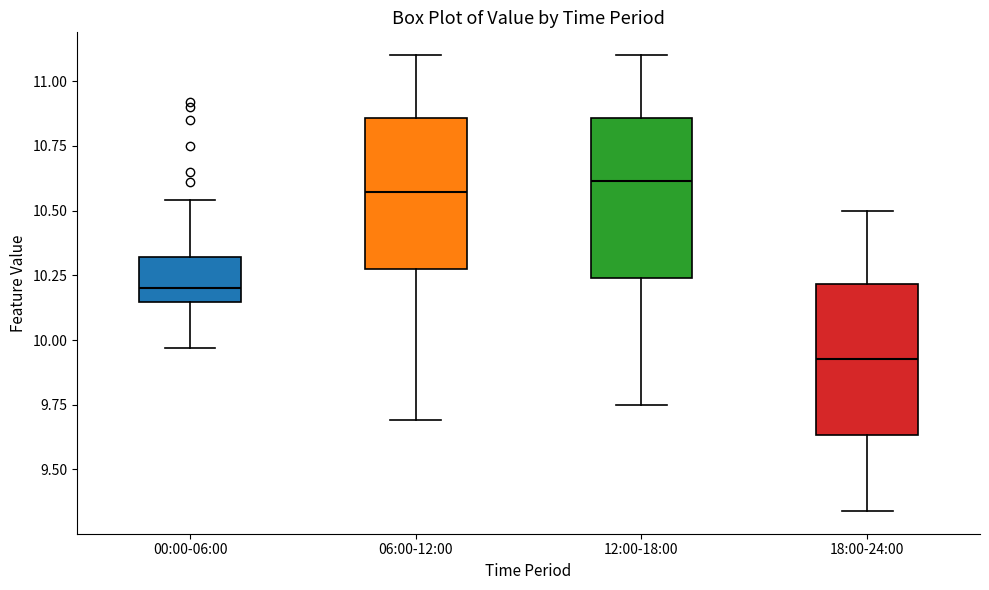

Reading left to right, transcribe this box plot: for each box, give where its median line is, the range the box spans, and where its two whiskers end, as read against the y-axis. The values are not printed on the chart, so give them approximately, as read against the axis.

00:00-06:00: median 10.20, box 10.15 to 10.30, whiskers 9.95 to 10.55
06:00-12:00: median 10.55, box 10.30 to 10.85, whiskers 9.70 to 11.10
12:00-18:00: median 10.60, box 10.25 to 10.85, whiskers 9.75 to 11.10
18:00-24:00: median 9.95, box 9.65 to 10.20, whiskers 9.35 to 10.50